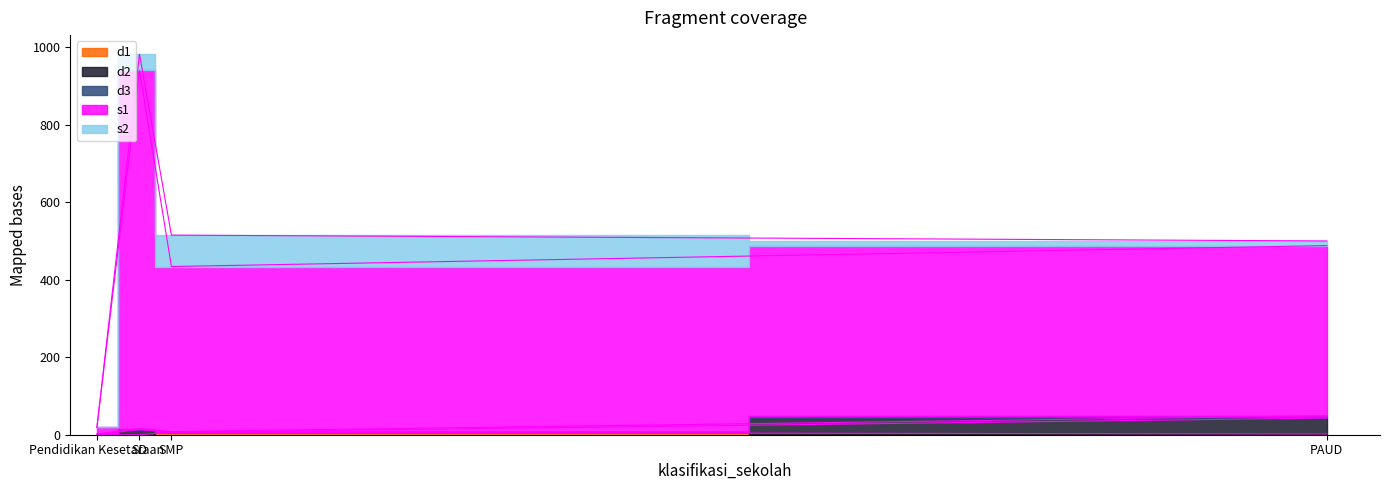

At which label does s2 reach its minimum?

Pendidikan Kesetaraan